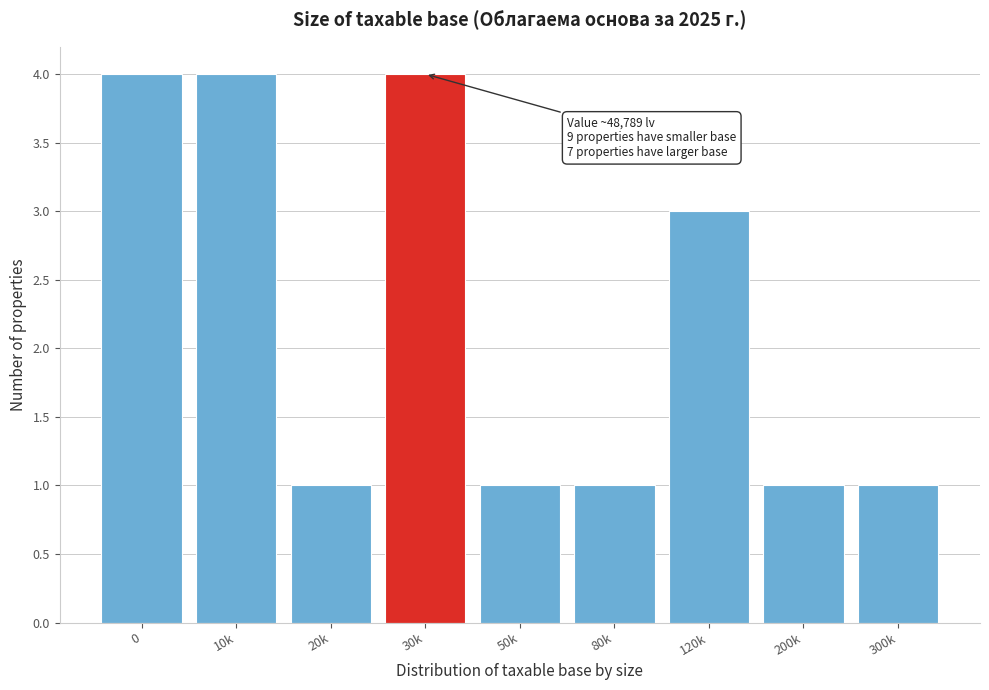

Reading right to left, transcribe all the data shown in this chart.

1	1	3	1	1	4	1	4	4